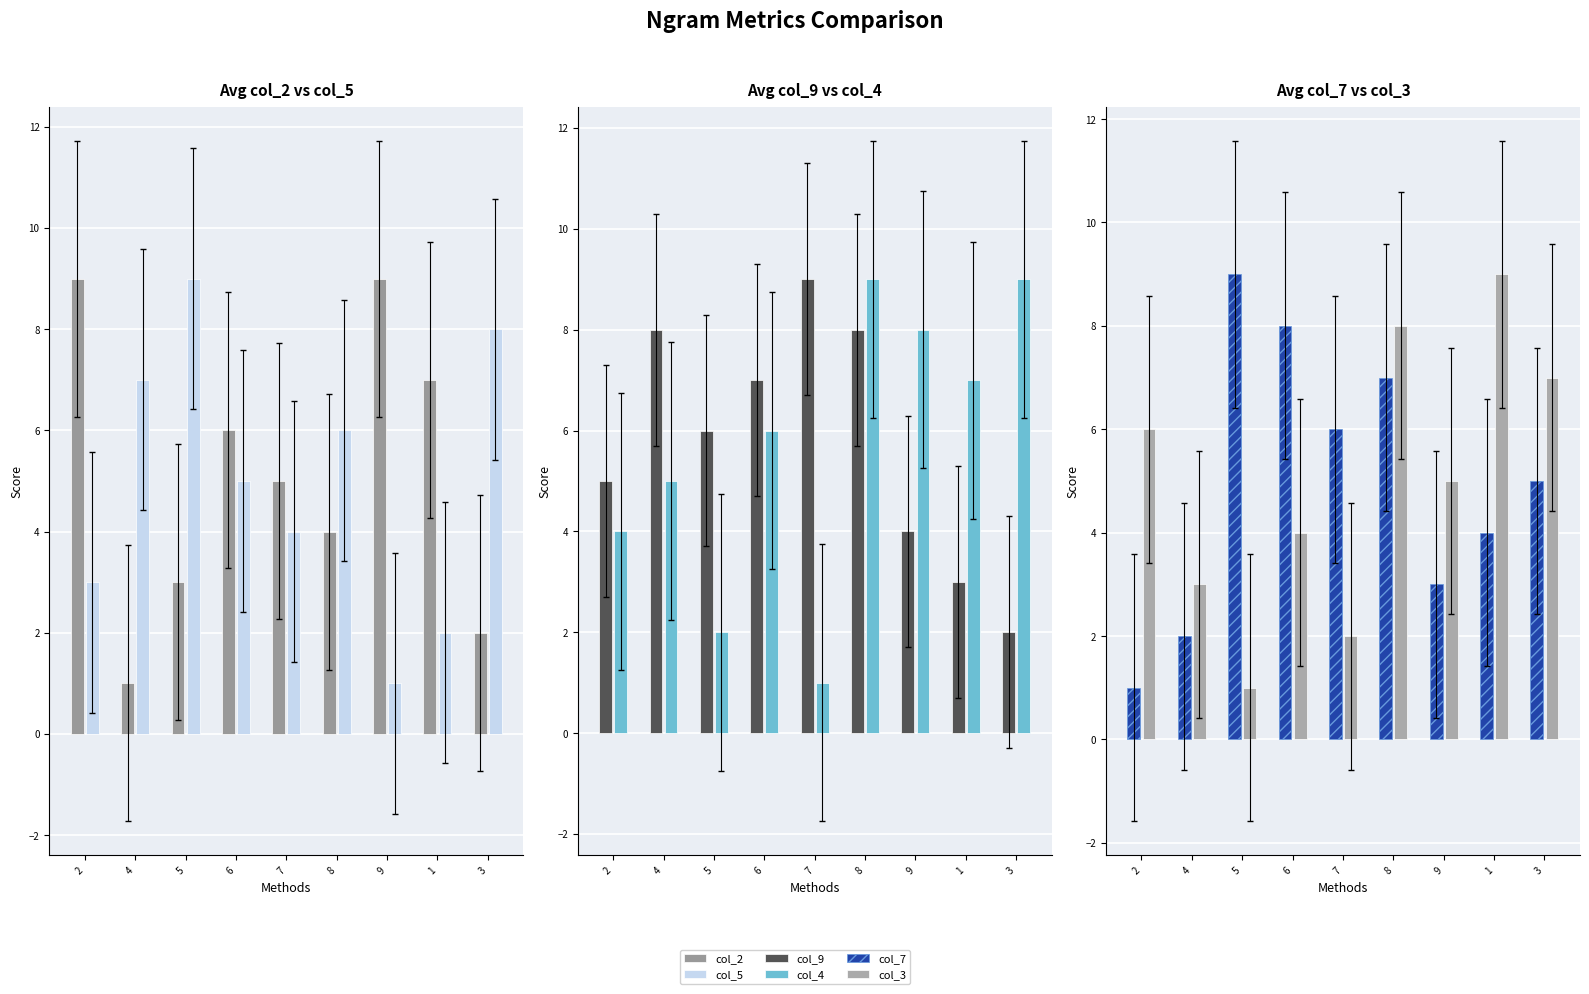

What position from the left is 8?

6